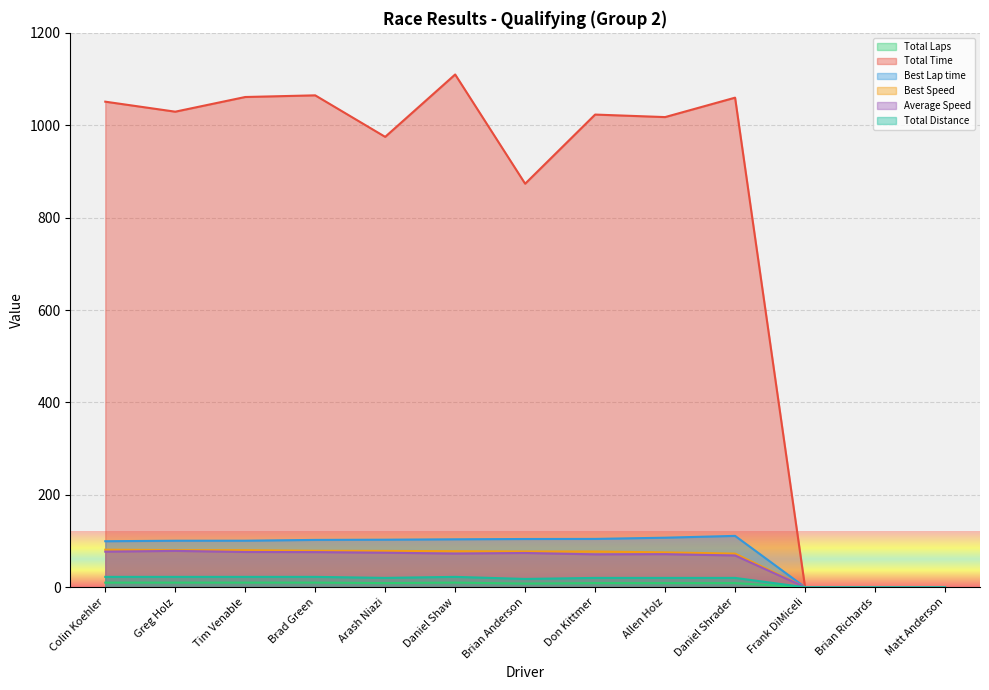

True or false: Total Laps and Total Distance intersect in this chart.

False